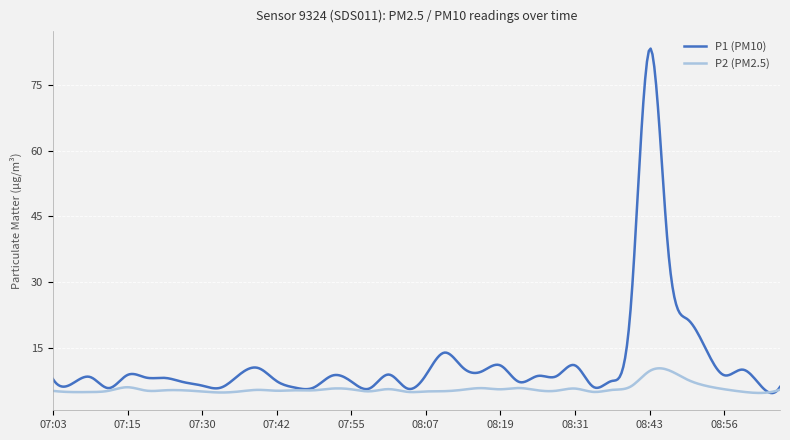

Which series has the widest spread of values?

P1 (PM10)